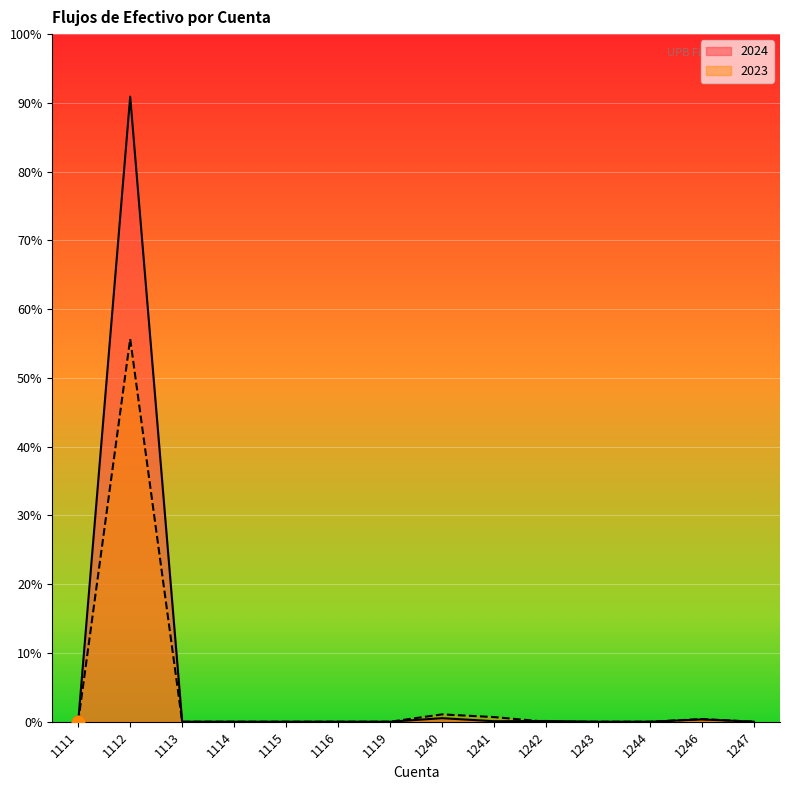

Is the value of 2023 at 1243 greater than the value of 2024 at 1240?

No